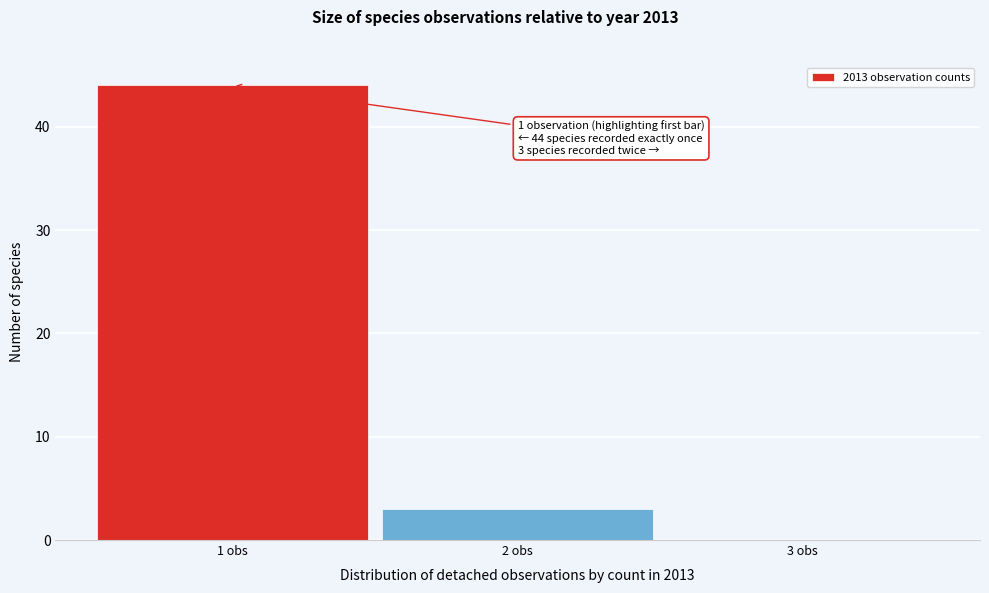

Which range on the x-axis has the tallest bar?

0.5 to 1.5